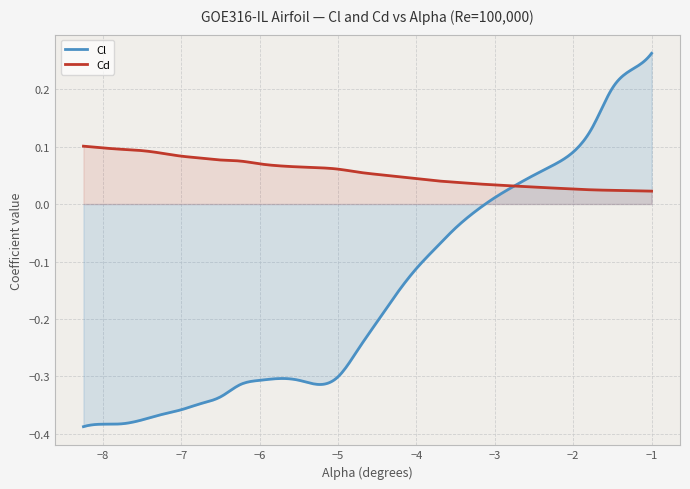

What is the spread (max minus min) of values at 29?

0.2